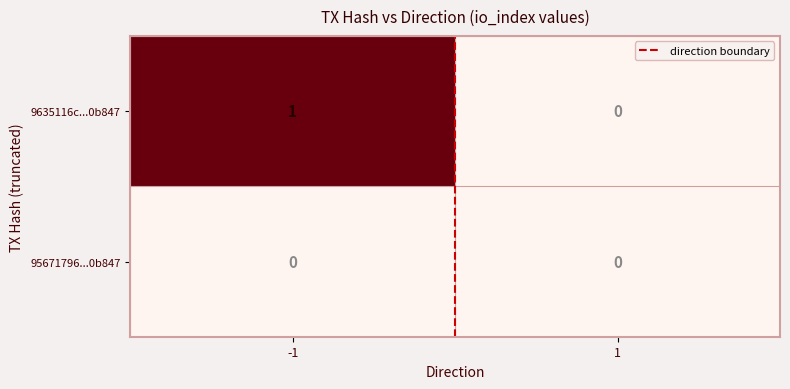

True or false: 95671796...0b847 has a value of 0 at 1.

True